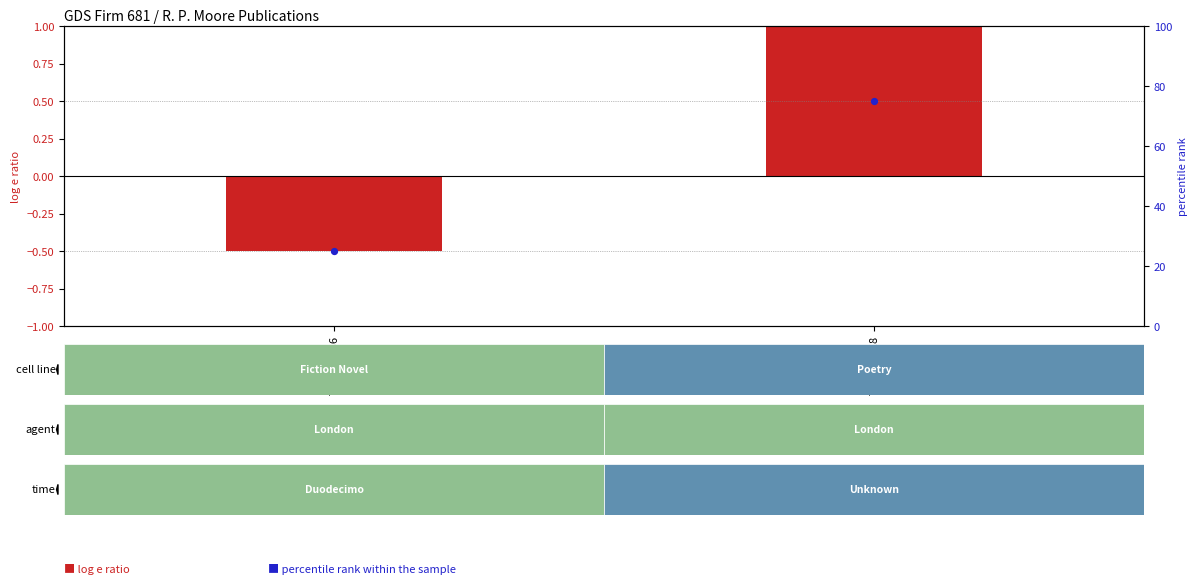

List the series in order of their overall mean, lowest first.

log e ratio, percentile rank within the sample